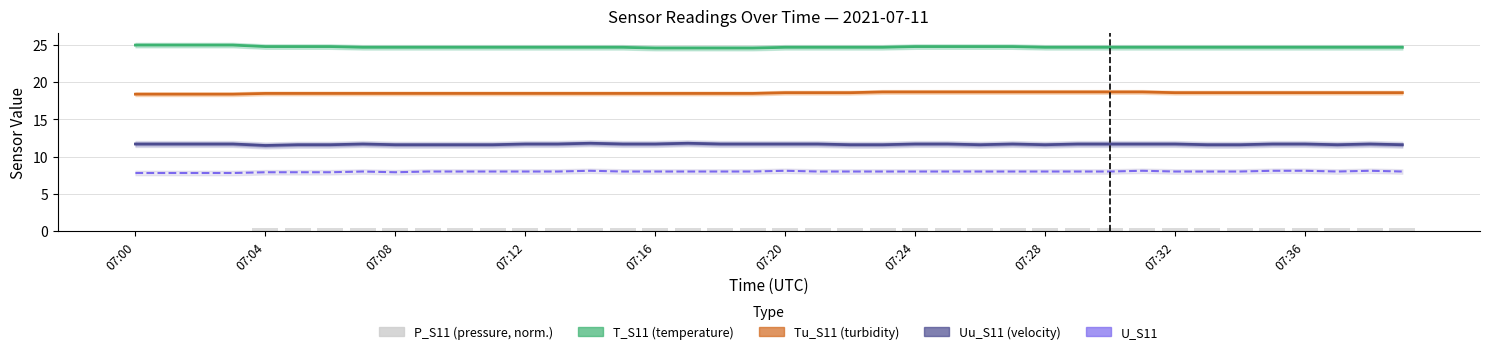

How many bars are there in each group?

5